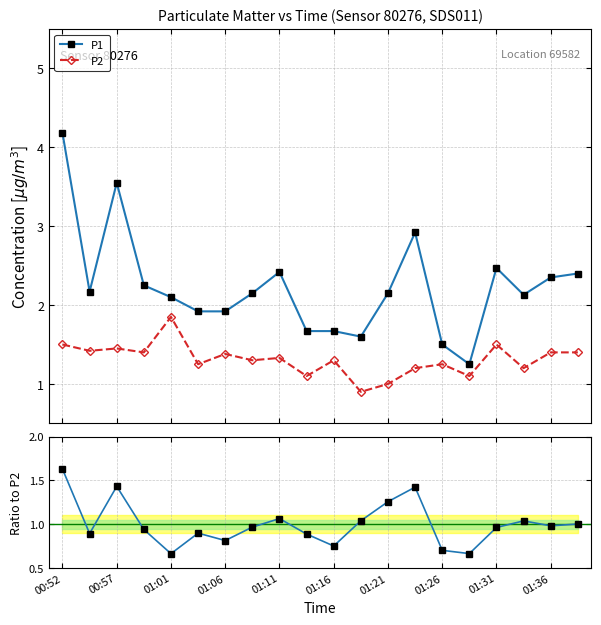

What is the value of the P1 point at the 8th from the left?

2.1